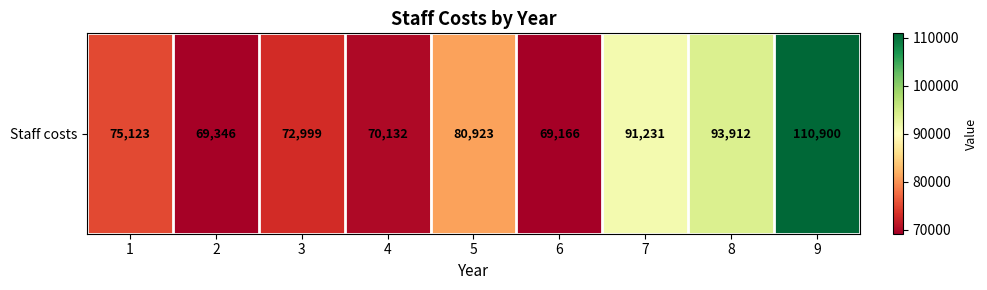

Reading right to left, transcribe all the data shown in this chart.

110900	93912	91231	69166	80923	70132	72999	69346	75123